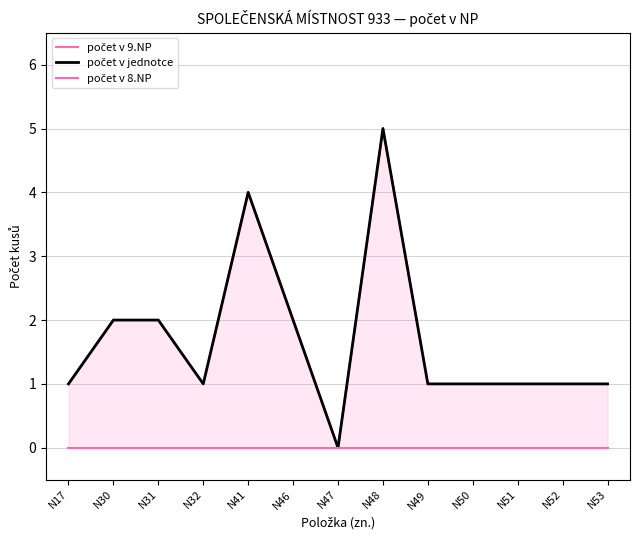

True or false: počet v jednotce and počet v 8.NP cross at least once.

False